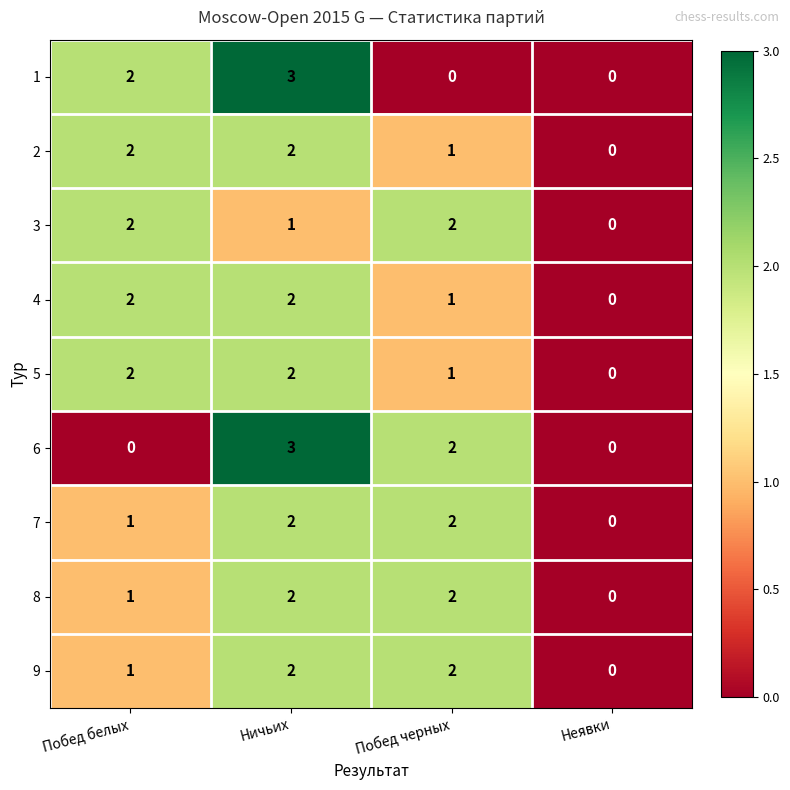

What is the sum of all 3 values?

5